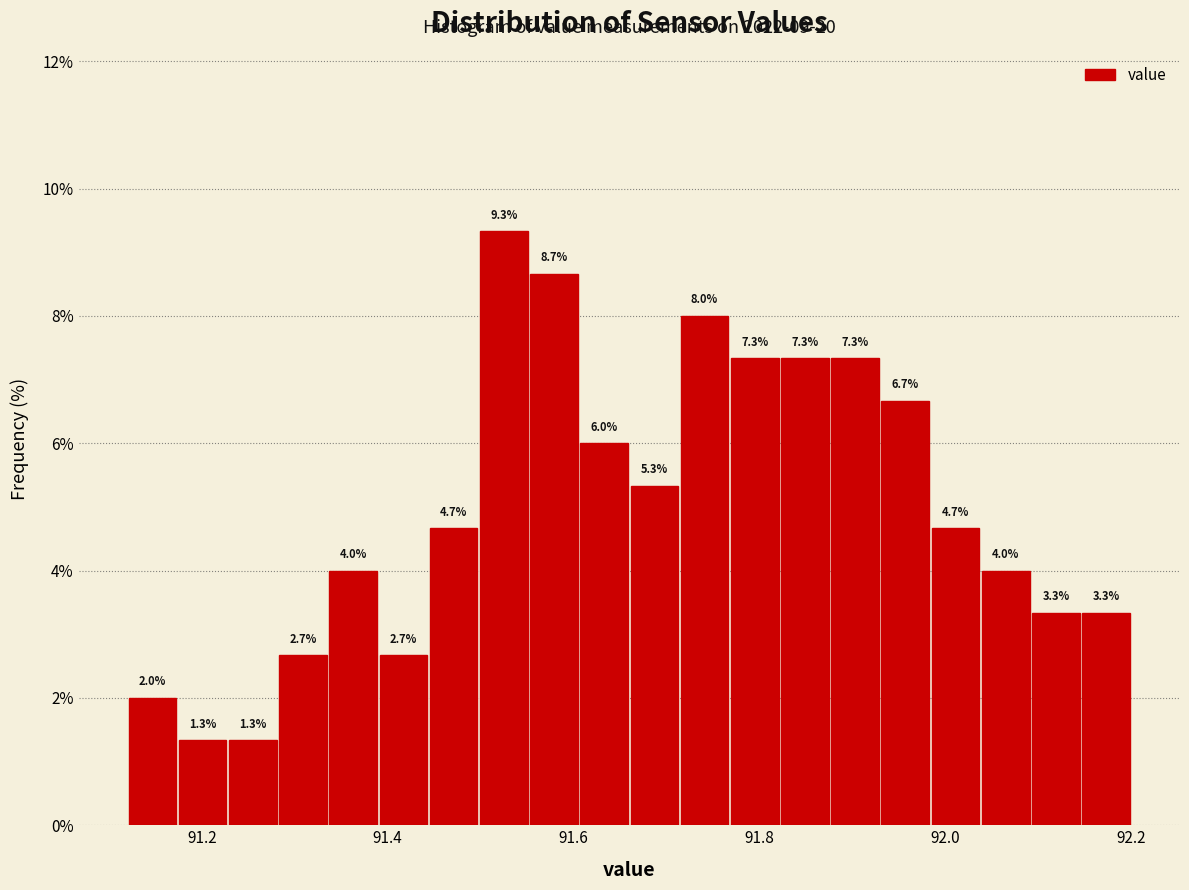

Read against the x-axis, roughly where is the centre of the tallest bar?

91.52